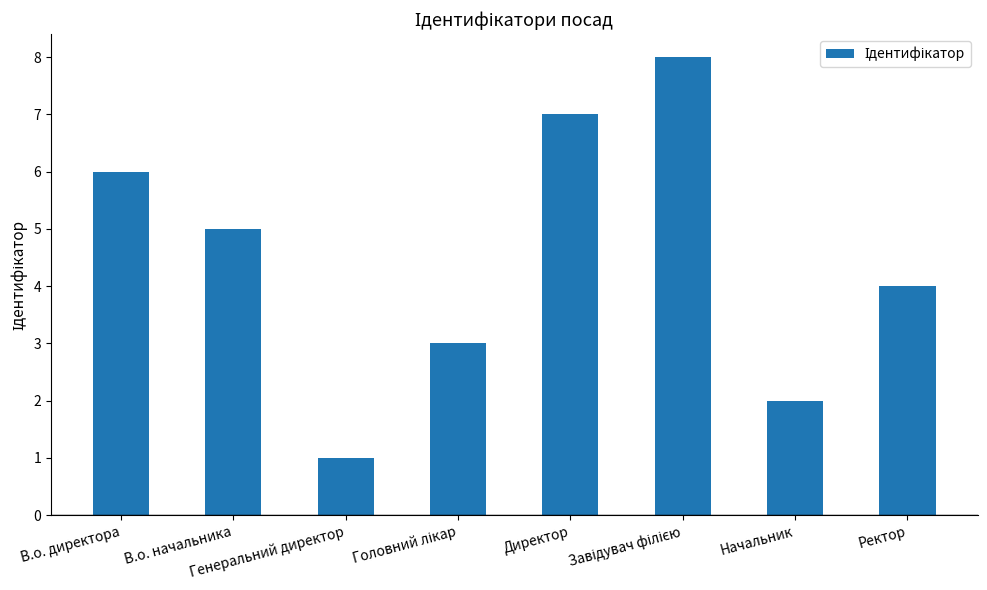

How many distinct data groups are displayed?

1